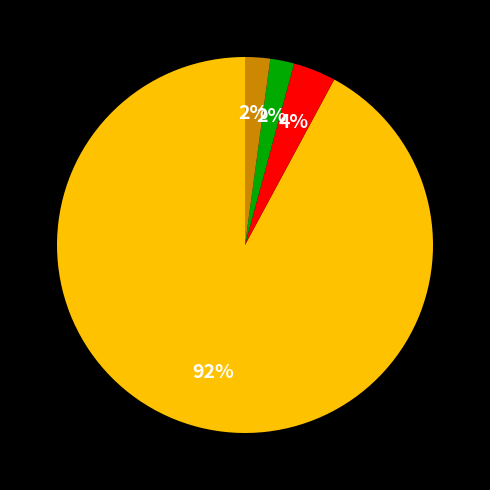

To the nearest percent, what is the difference between the largest and smallest slice percentages?

90%